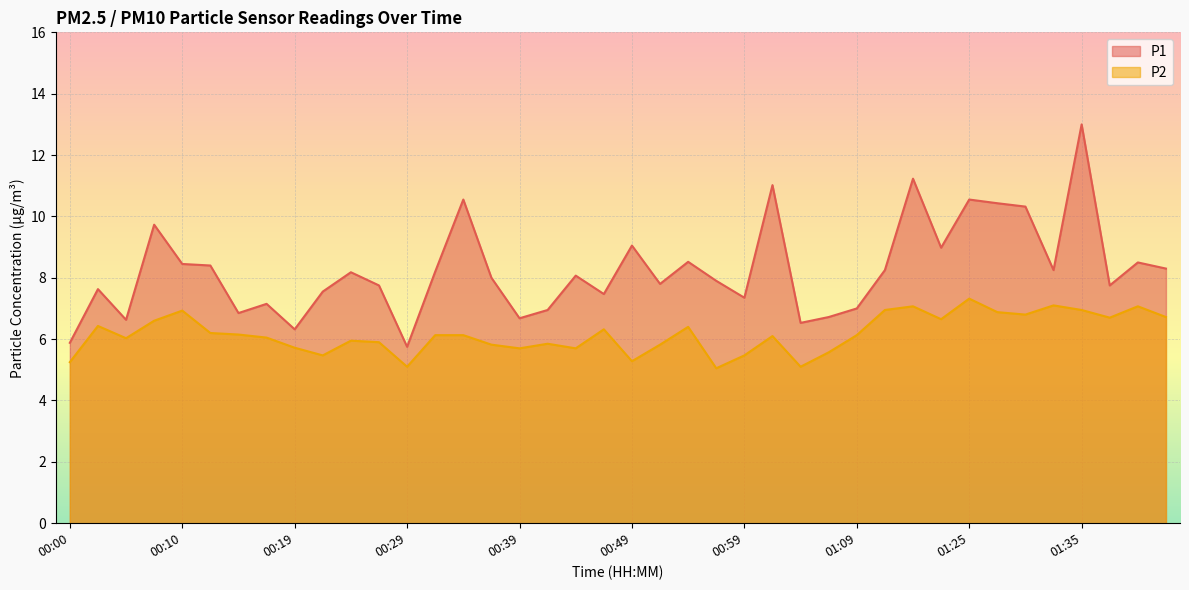

List the labels in order of P2 value, largest first.

01:25, 01:32, 01:16, 01:40, 01:11, 01:35, 00:10, 01:27, 01:30, 01:42, 01:37, 01:19, 00:07, 00:02, 00:54, 00:47, 00:12, 00:15, 00:32, 00:34, 01:09, 01:02, 00:17, 00:05, 00:24, 00:27, 00:42, 00:37, 00:52, 00:19, 00:39, 00:44, 01:06, 00:22, 00:59, 00:49, 00:00, 00:29, 01:04, 00:57